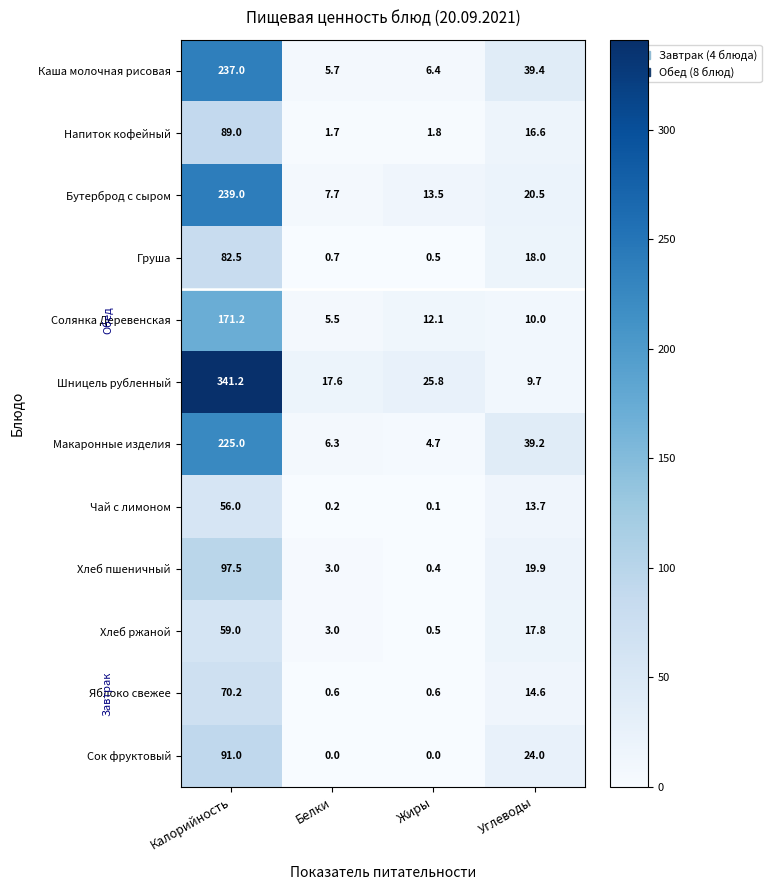

How many distinct data groups are displayed?

12